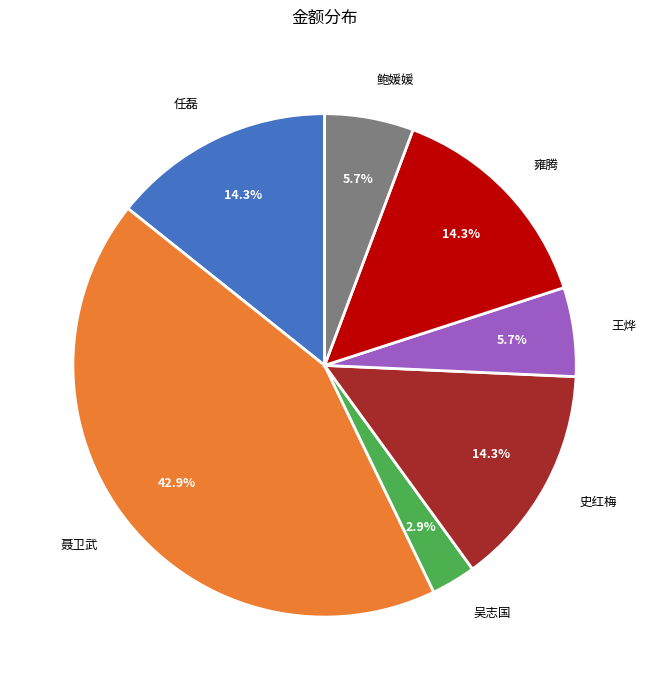

Is there any slice that represents more than half of the pie?

No